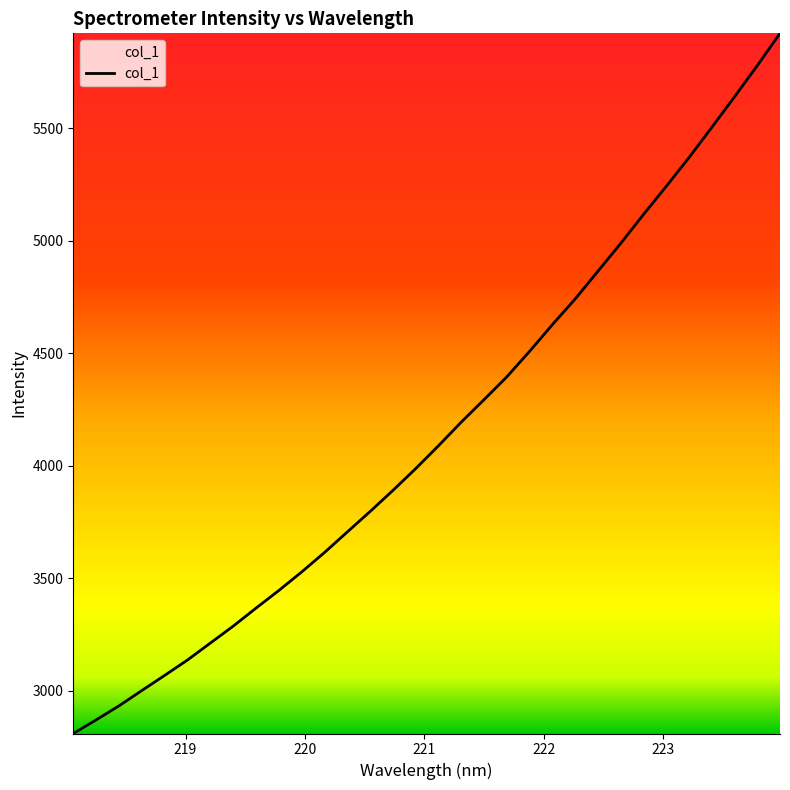

What is the greatest value displayed?

5921.2